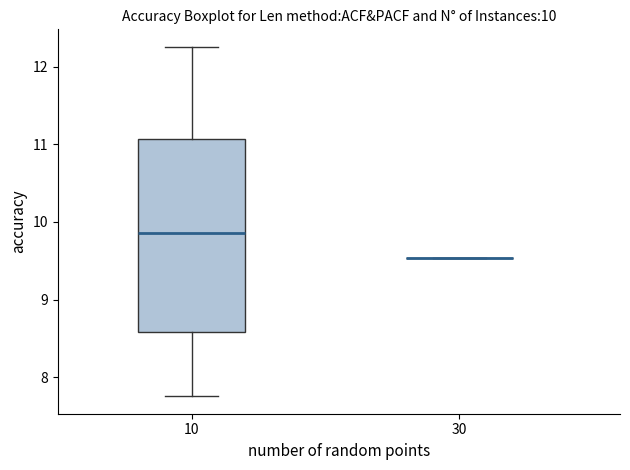

Comparing the boxes themselves (not the whiskers), which one is the tallest?

10